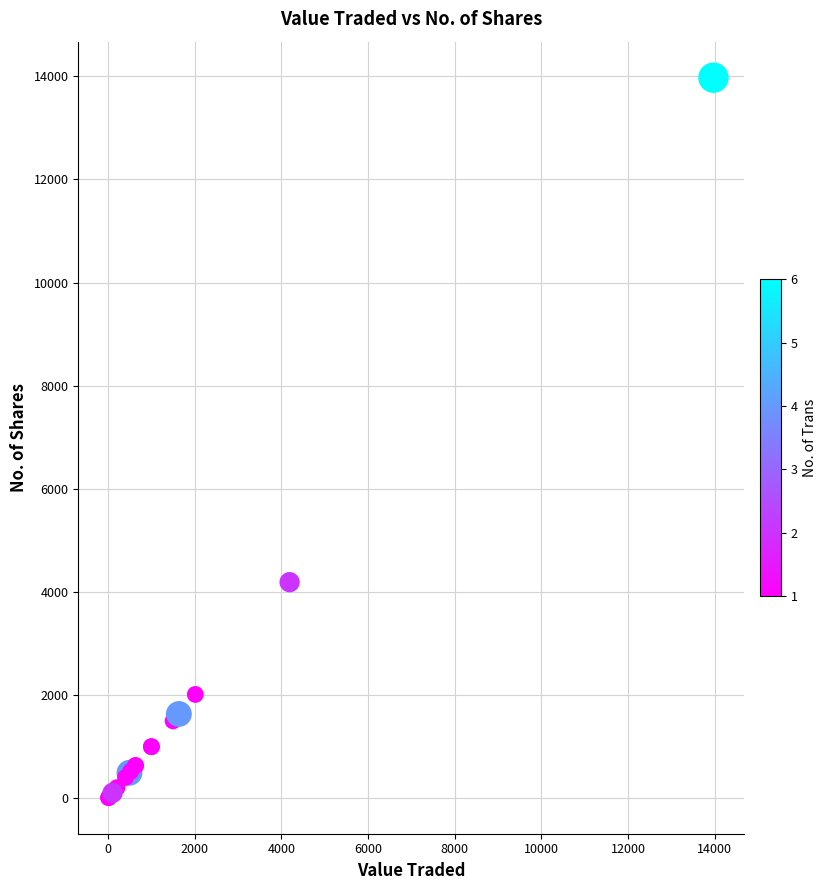

What Y value in the scatter plot is closest to 6992?

4190